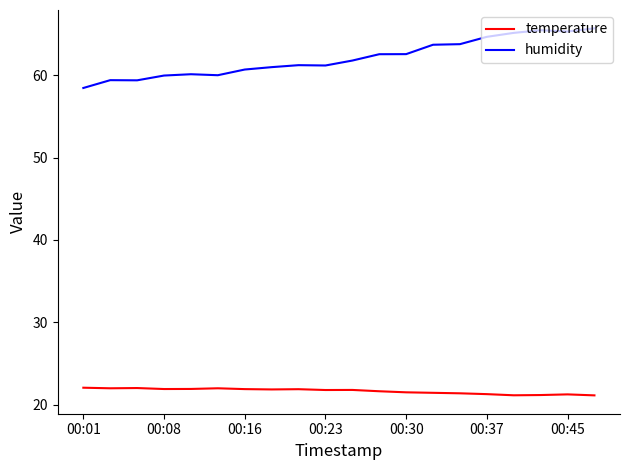

Rank the series by their average value, from lowest to highest.

temperature, humidity